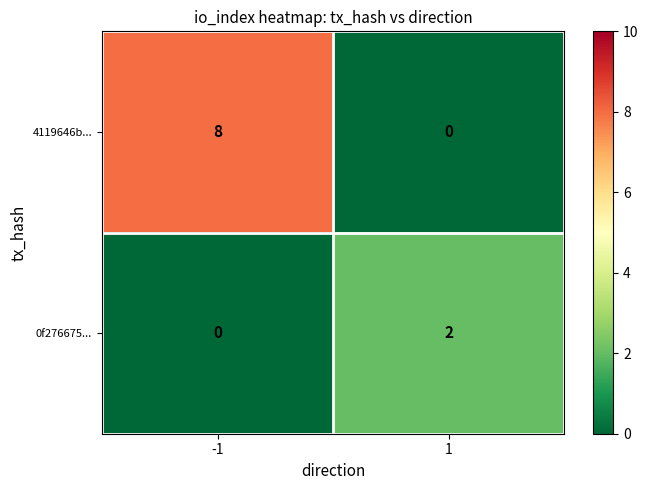

What is the difference between the maximum and minimum values in the 4119646b... series?

8